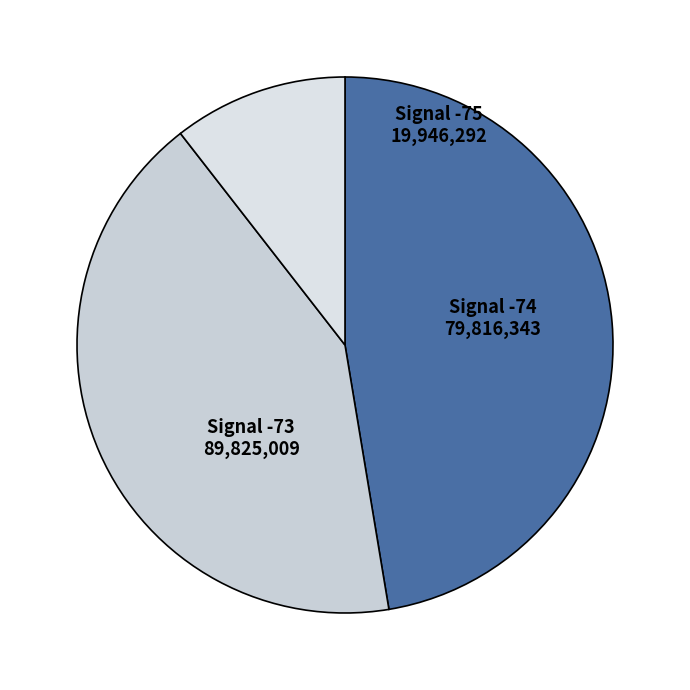

How many slices are in this pie chart?

3